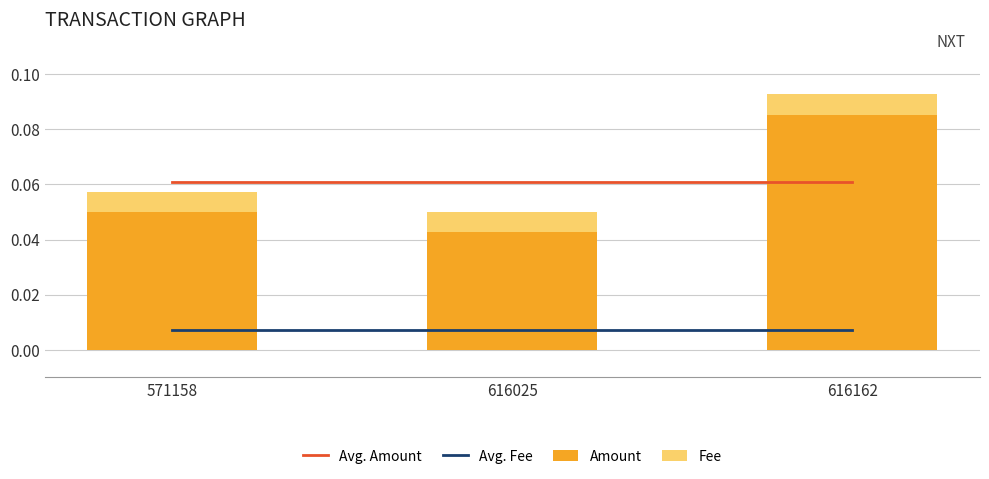

True or false: Amount has a value of 0.0 at 616025.

True